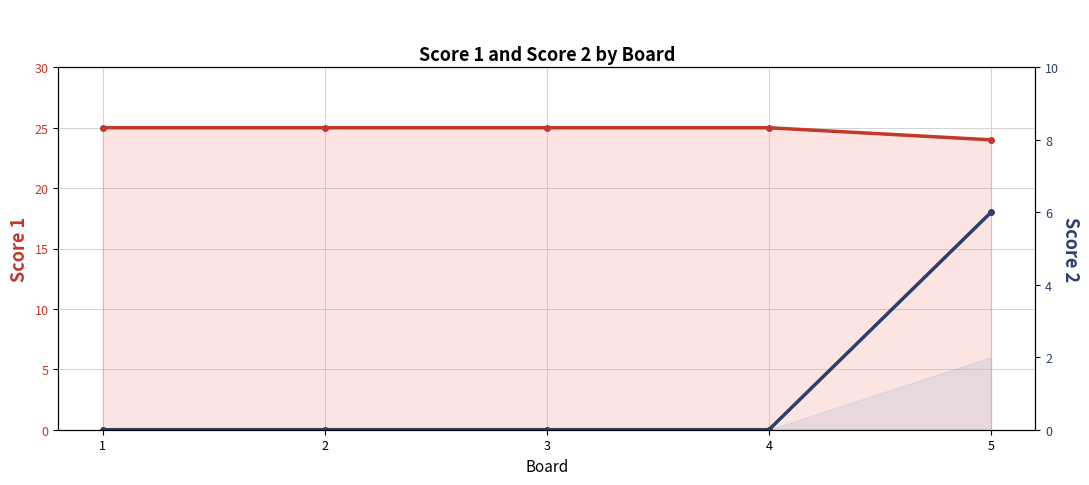

Reading right to left, extract all data points from this chart.

Score 1: 5=24	4=25	3=25	2=25	1=25
Score 2: 5=6	4=0	3=0	2=0	1=0